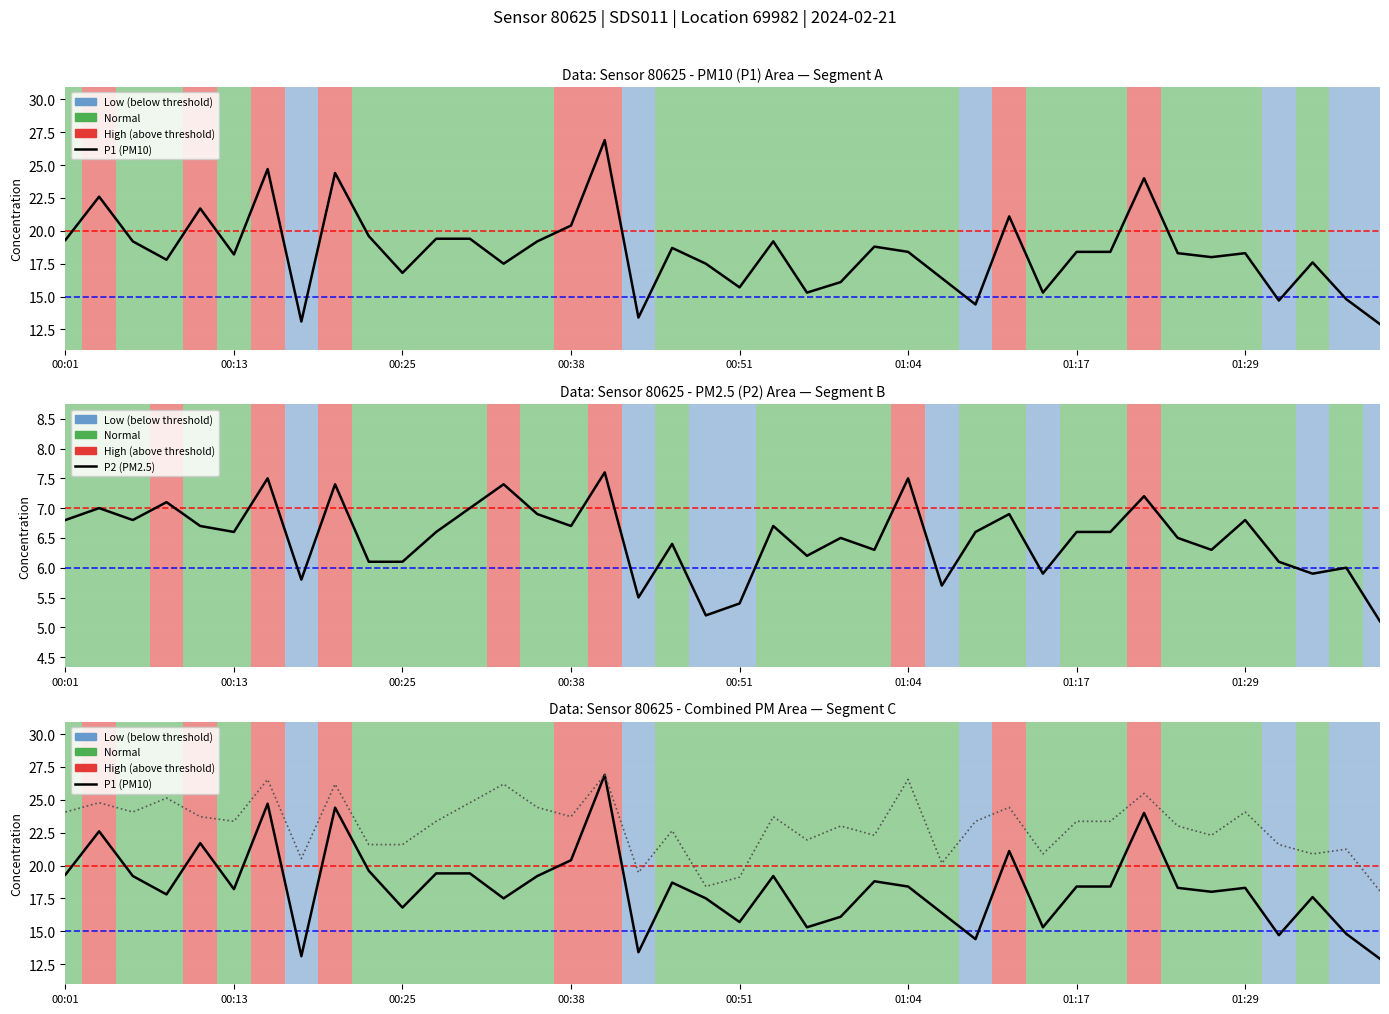

What position from the right is 14?

26